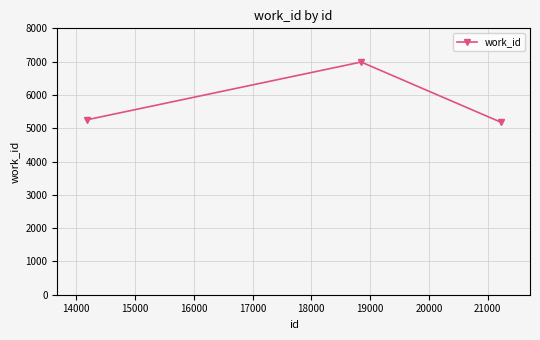

What is the minimum value shown in the chart?

5184